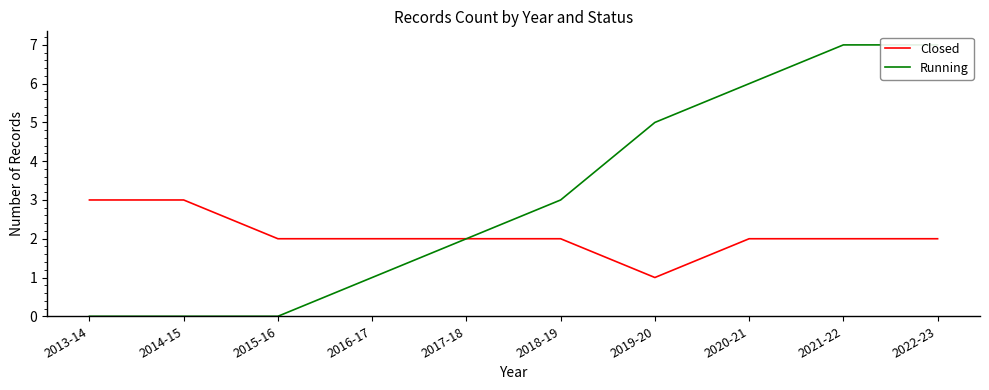

Which category has the lowest value in the Closed series?

2019-20